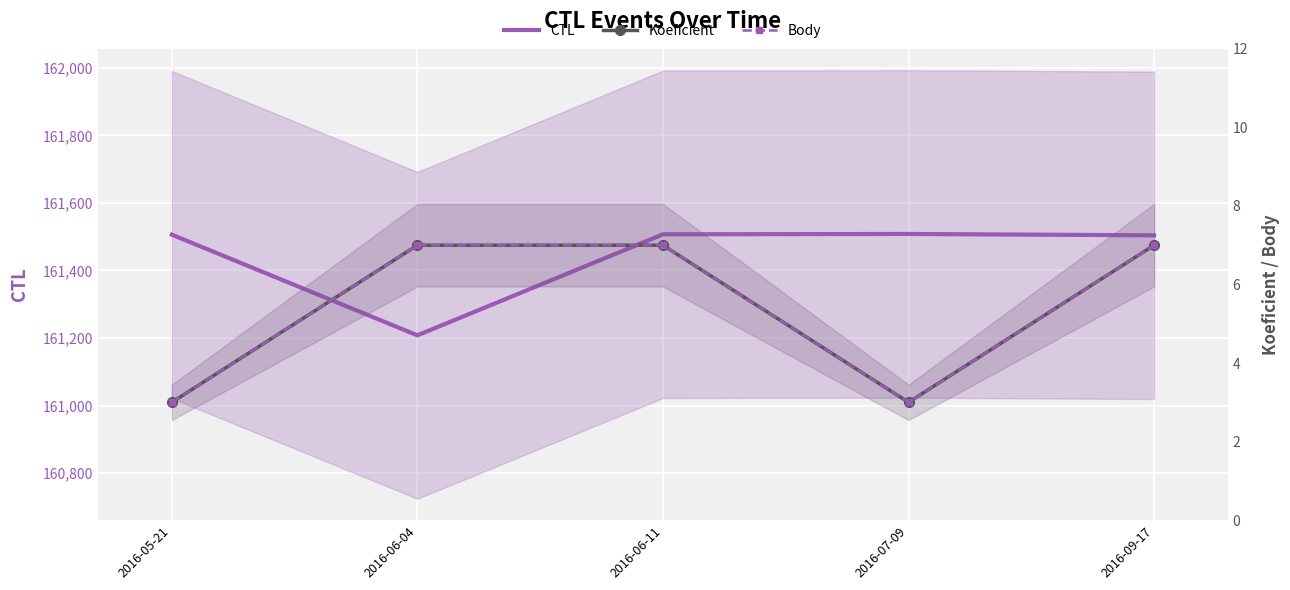

What is the sum of all Koeficient values?

27